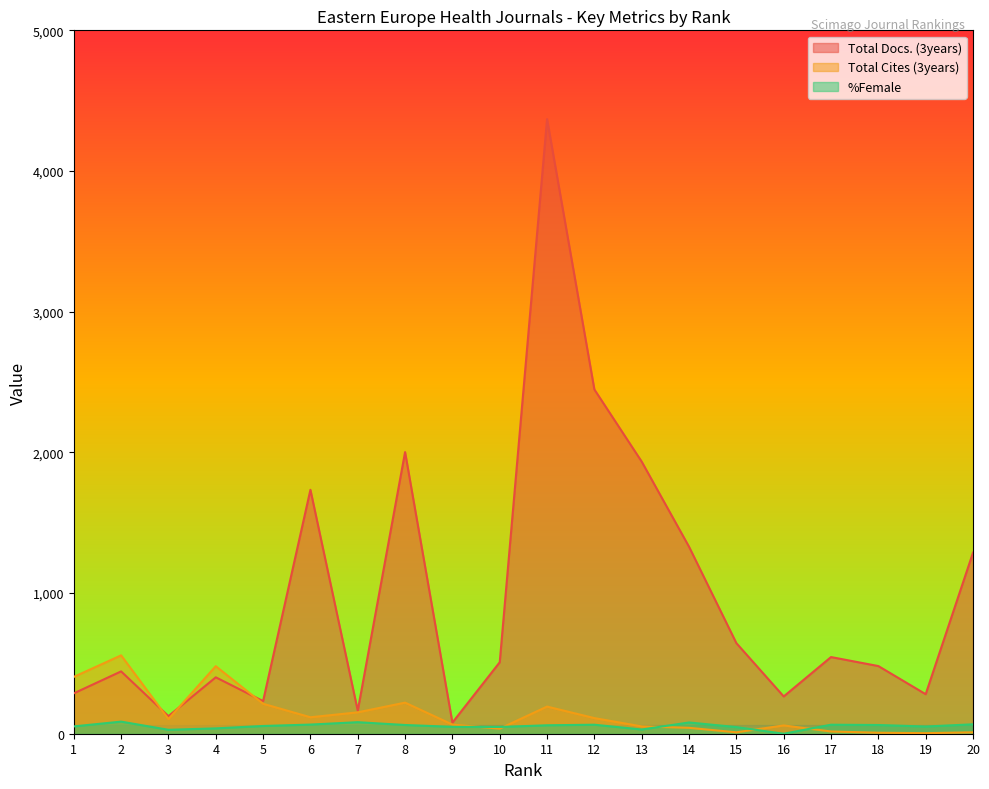

Reading right to left, transcribe all the data shown in this chart.

Total Docs. (3years): 1287	281	481	545	265	644	1329	1934	2447	4369	508	79	2002	164	1734	232	401	125	443	287
Total Cites (3years): 10	4	7	16	59	10	42	52	111	193	36	65	221	152	117	213	480	104	557	404
%Female: 67	51	62	64	0	47	80	30	64	60	48	49	62	82	65	55	38	28	86	52